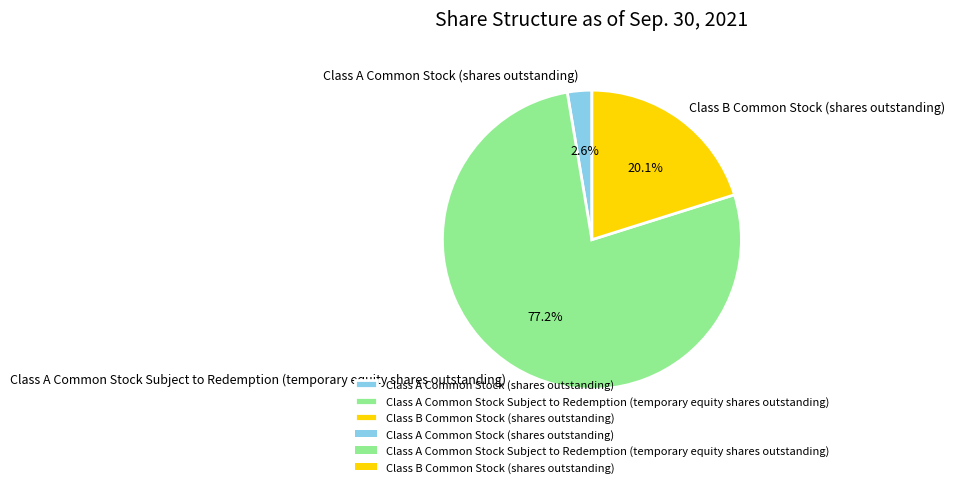

Count the number of slices in the pie.

3